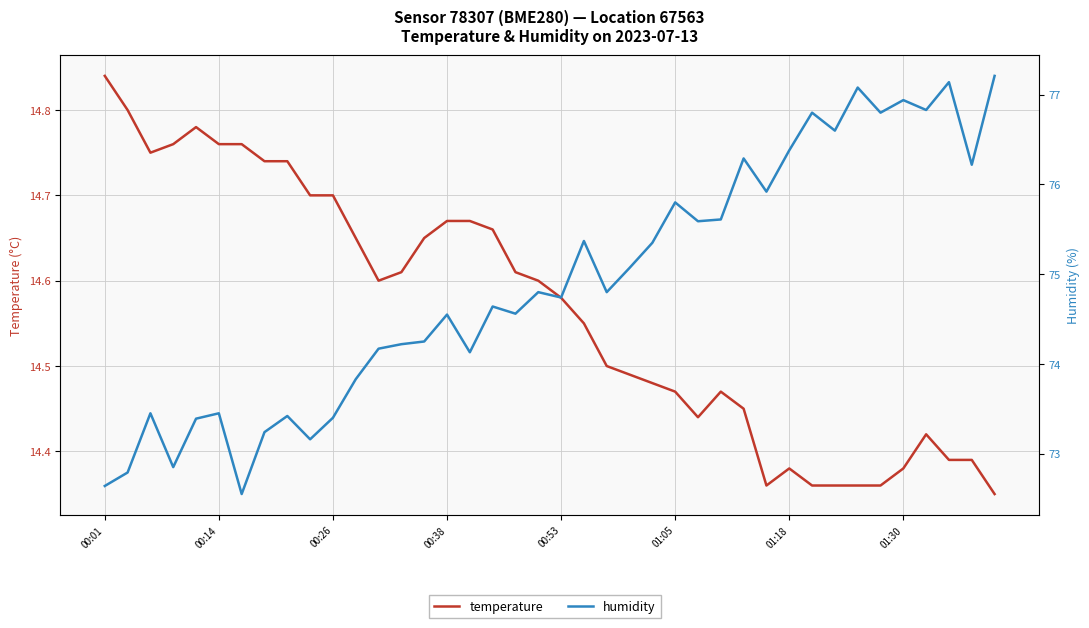

Count the temperature values in the range 14 to 15.

40